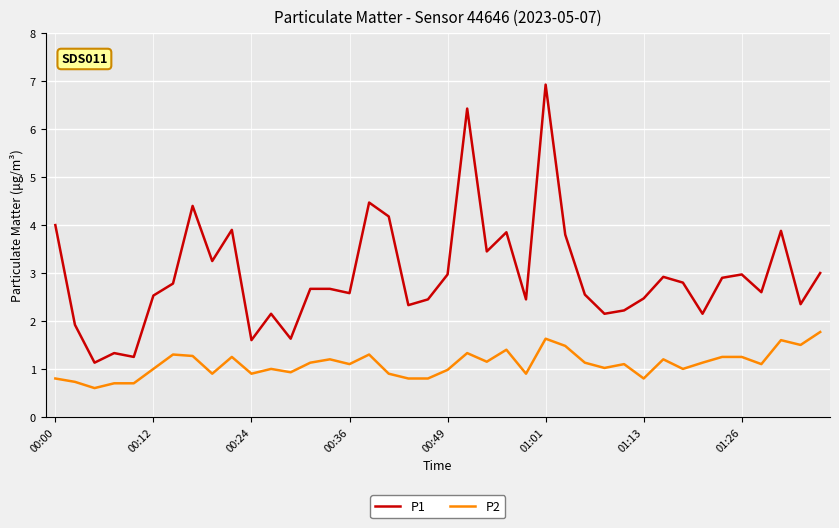

Rank the series by their average value, from highest to lowest.

P1, P2